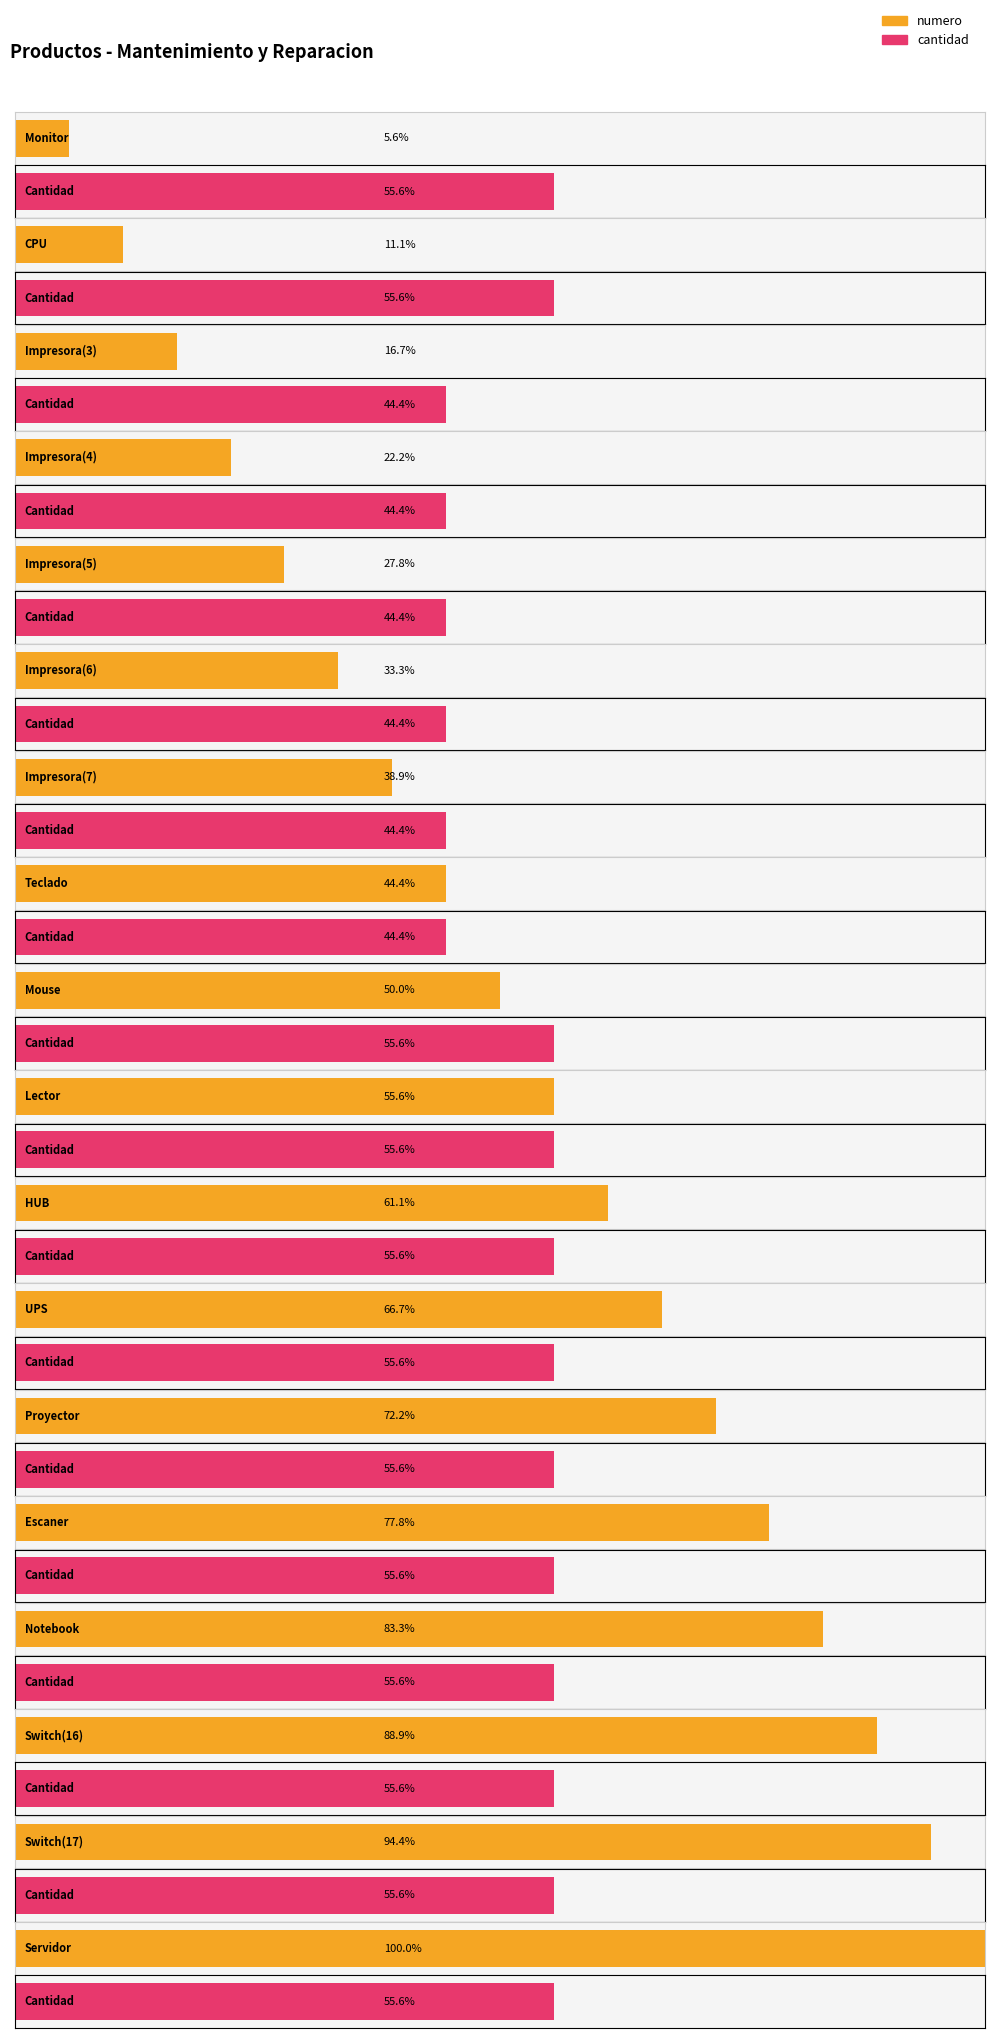

How many groups of bars are there?

18